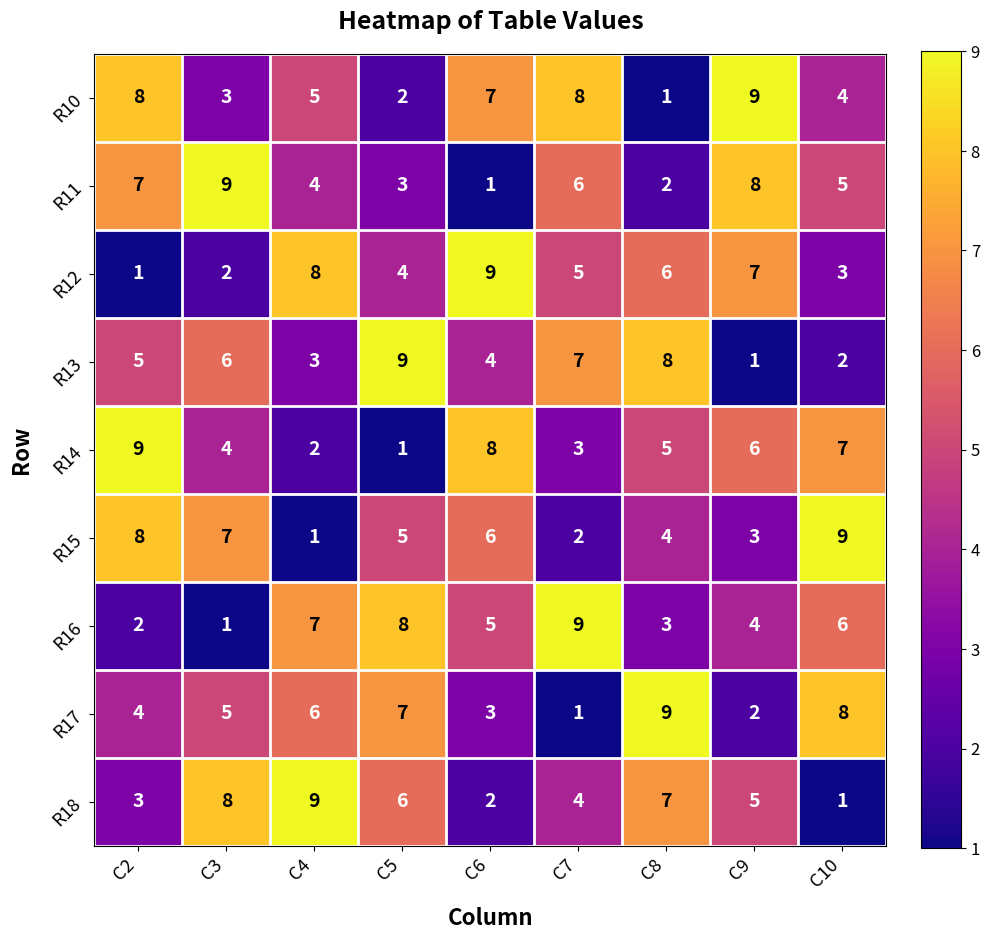

What is the spread (max minus min) of values at C8?

8